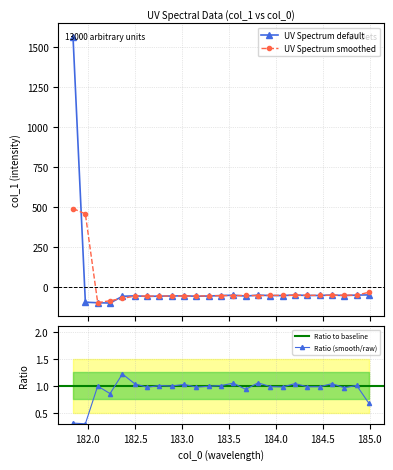

List the labels in order of value, smallest first.

182.2359681898, 182.1045947288, 181.9732053322, 182.6299929592, 182.3673257152, 183.15513622, 182.7613026778, 183.6800245112, 182.8925964608, 183.2863821962, 182.498667305, 183.0238743082, 184.0735234058, 183.4176122368, 183.9423730432, 184.7290361848, 184.3357763242, 184.46687888, 183.5488263418, 183.811206745, 184.8600909338, 184.5979655002, 184.2046578328, 184.9911297472, 181.8418